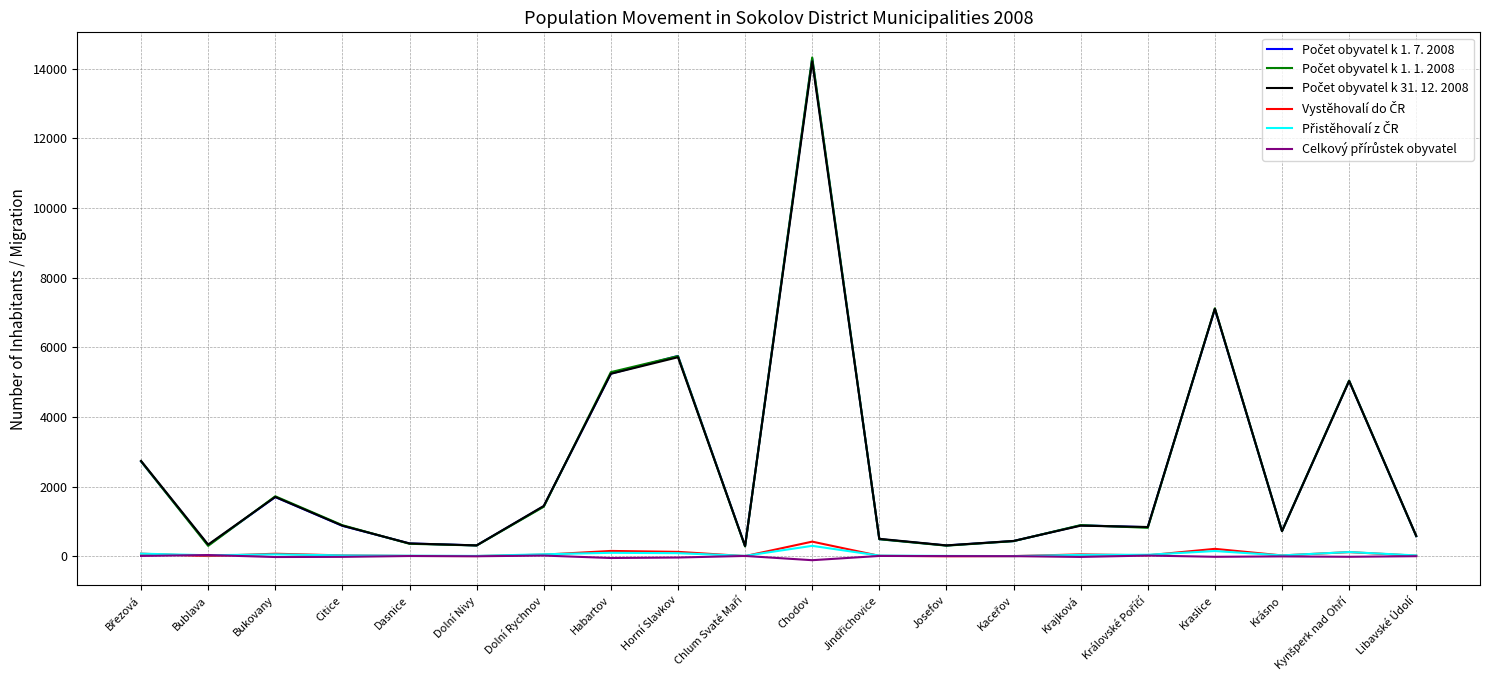

What position from the right is Dasnice?

16